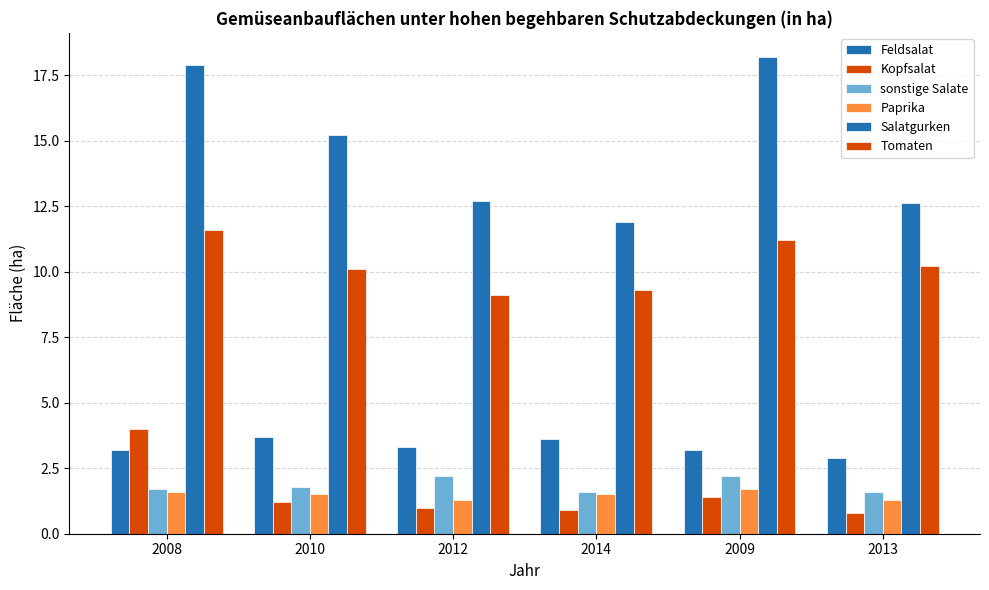

Does the chart contain stacked bars?

No